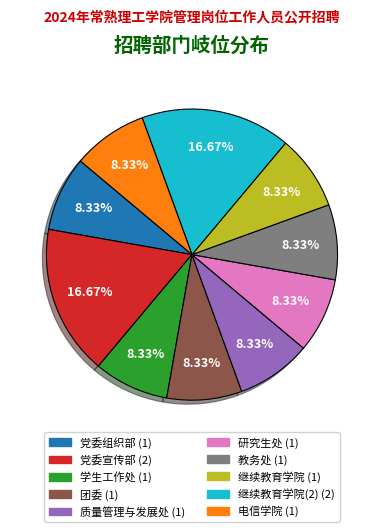

Does any single category account for the majority?

No